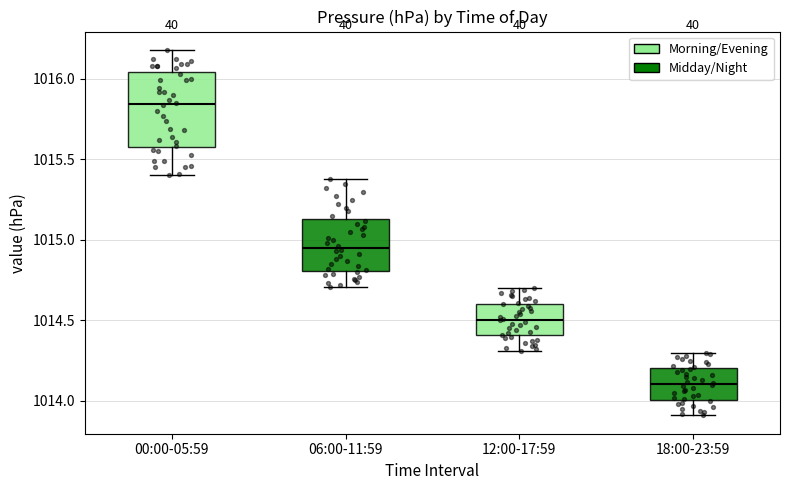

Which box has the highest median line?

00:00-05:59